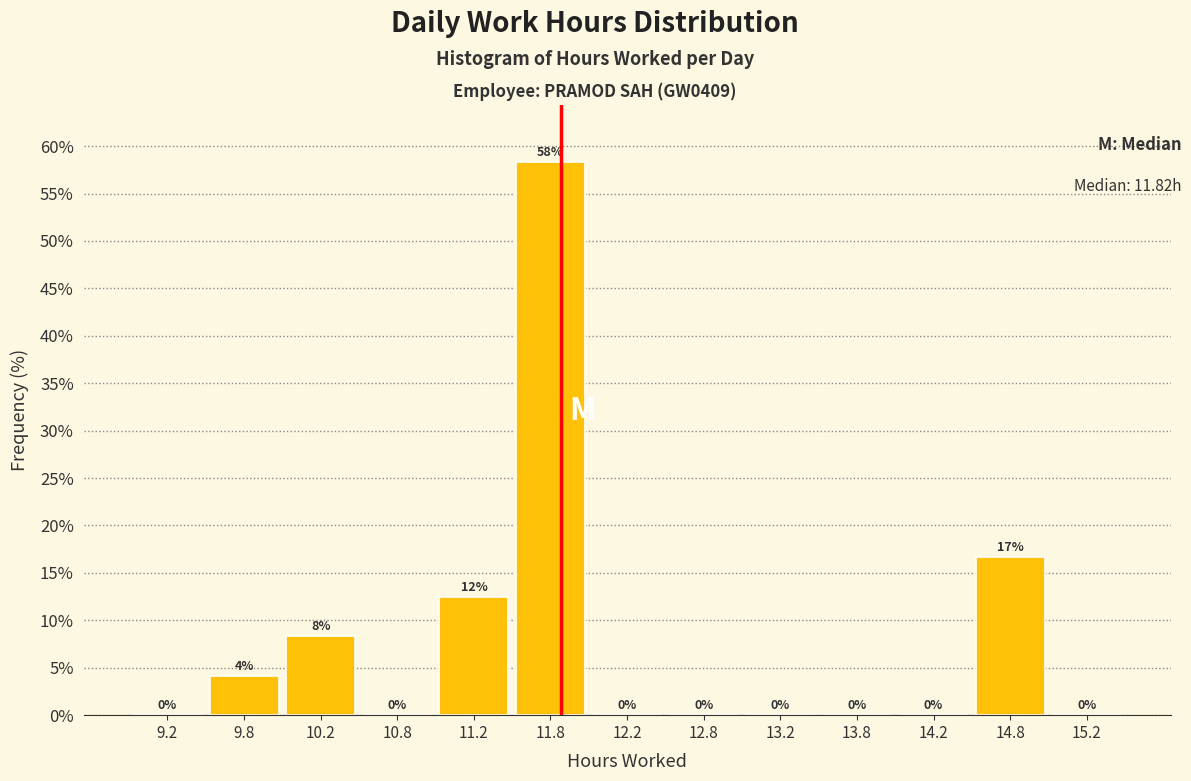

Which range on the x-axis has the tallest bar?

11.5 to 12.0